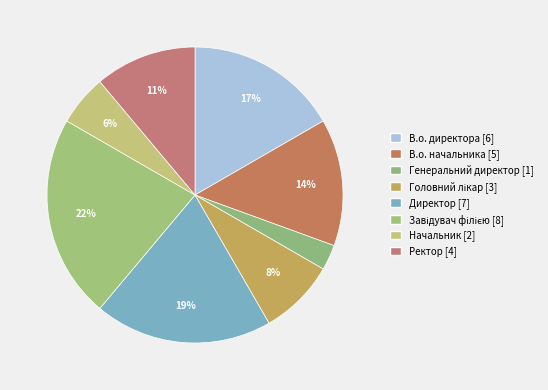

How many slices are in this pie chart?

8